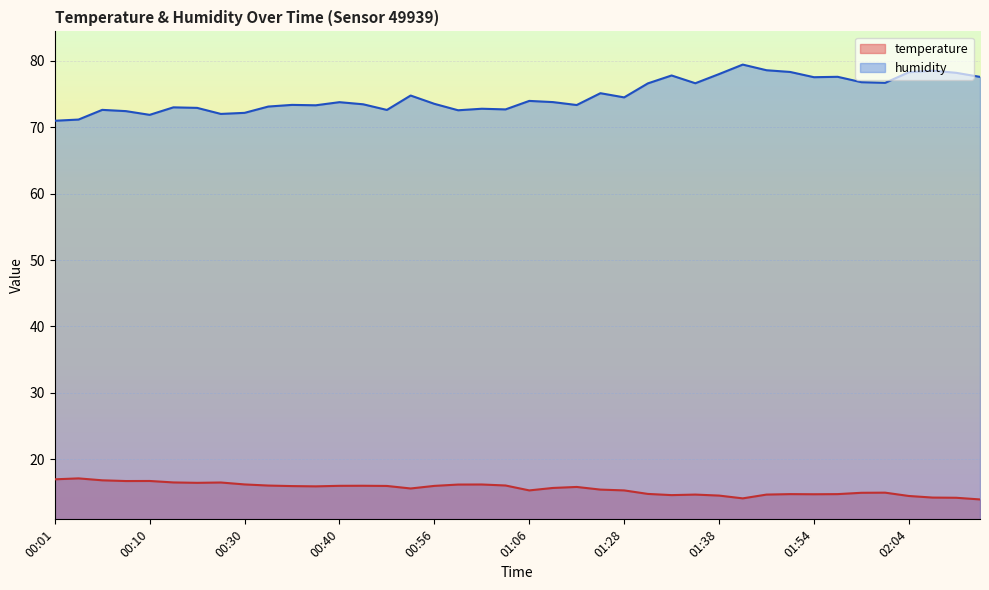

In humidity, how many points are higher than both neighbors (excluding endpoints)?

12